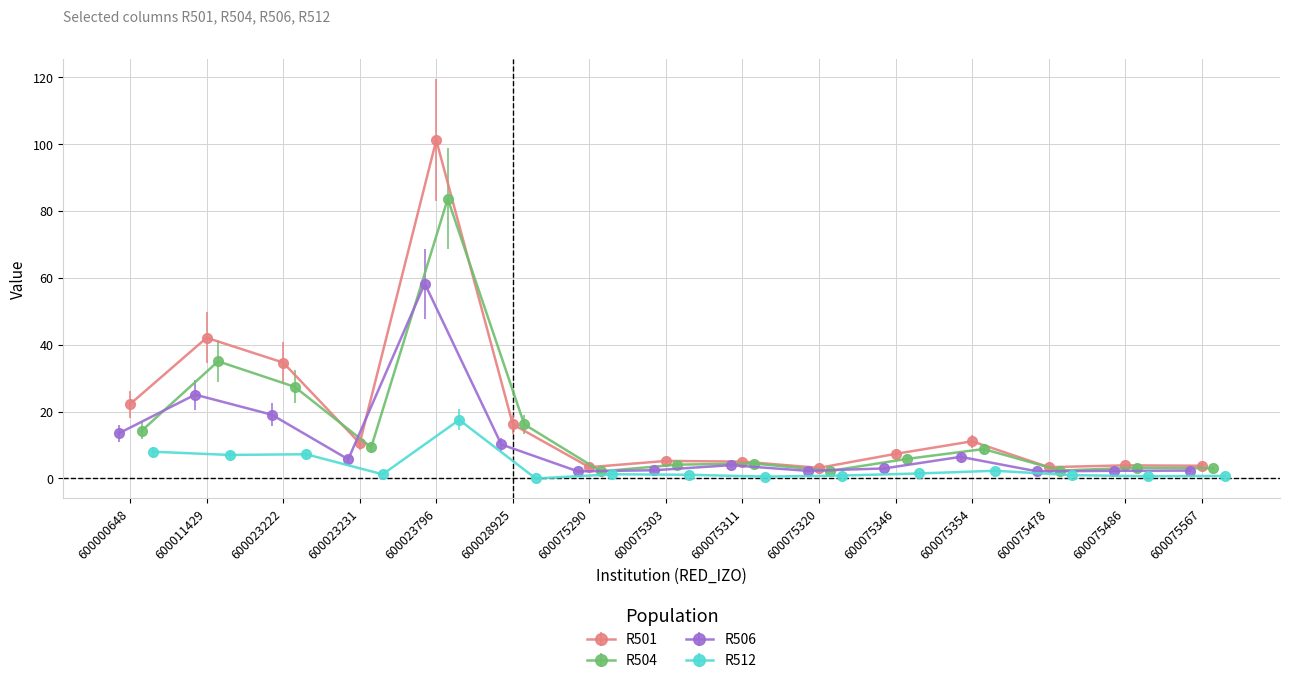

Between 600075290 and 600075346, which is larger?

600075346